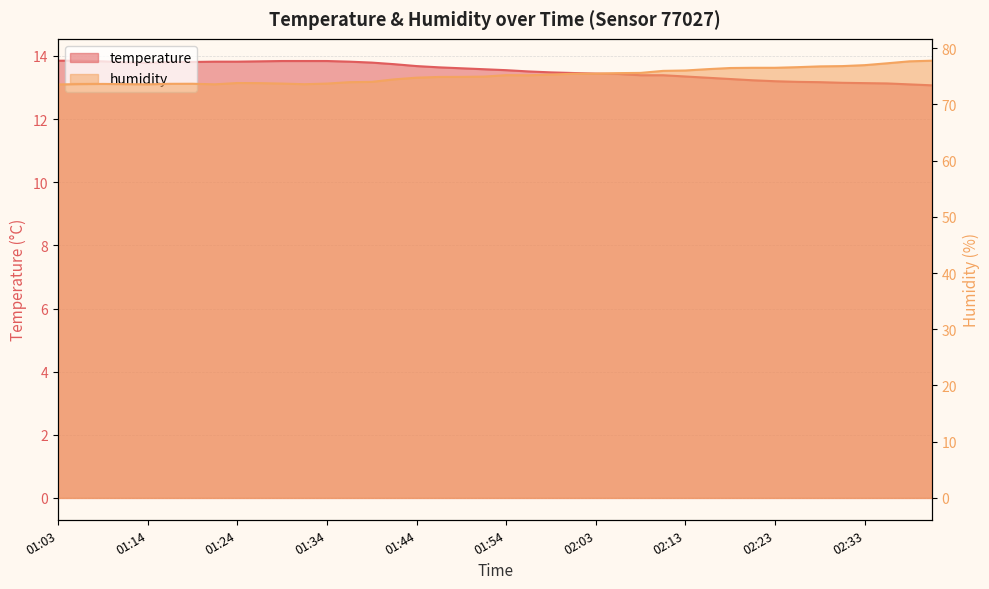

True or false: humidity and temperature intersect in this chart.

False